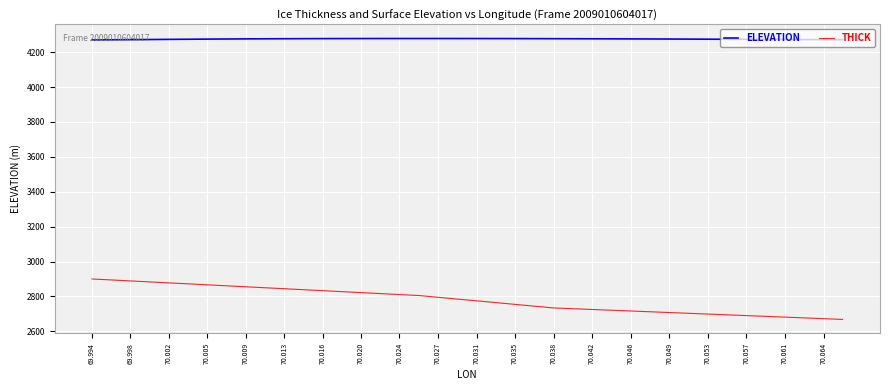

True or false: THICK and ELEVATION cross at least once.

False